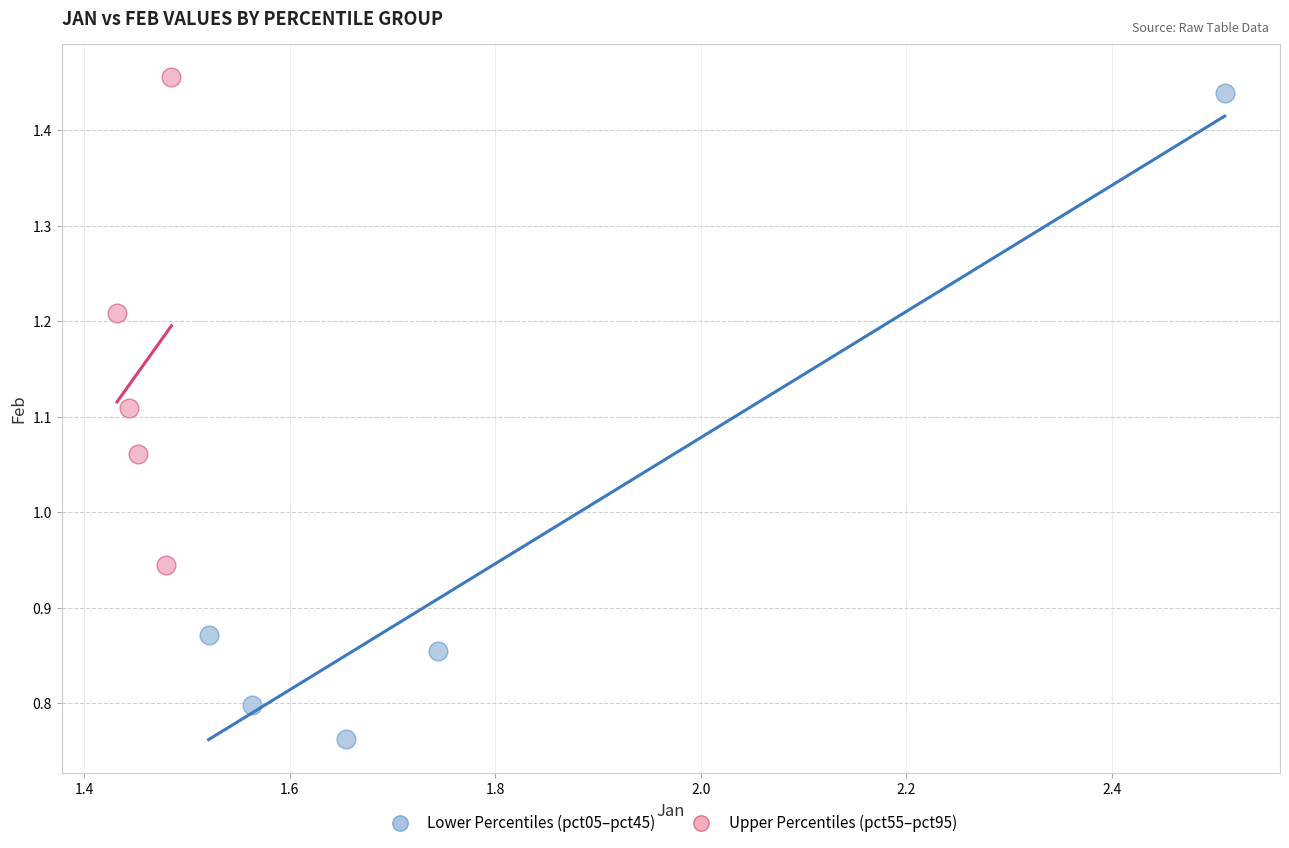

Which series has the widest spread of Y values?

Lower Percentiles (pct05–pct45)